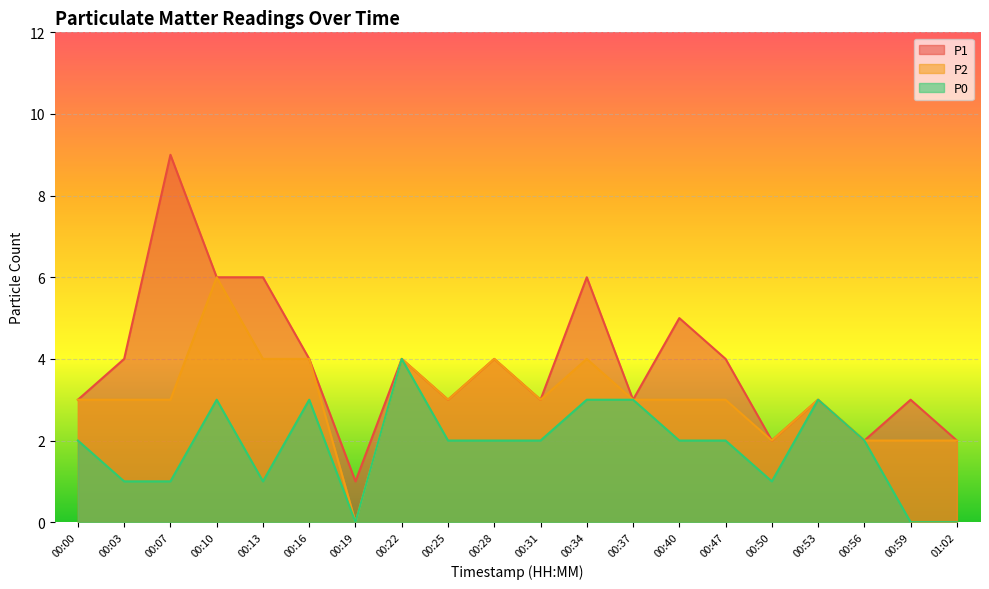

How many values in the P2 series are below 3?

5